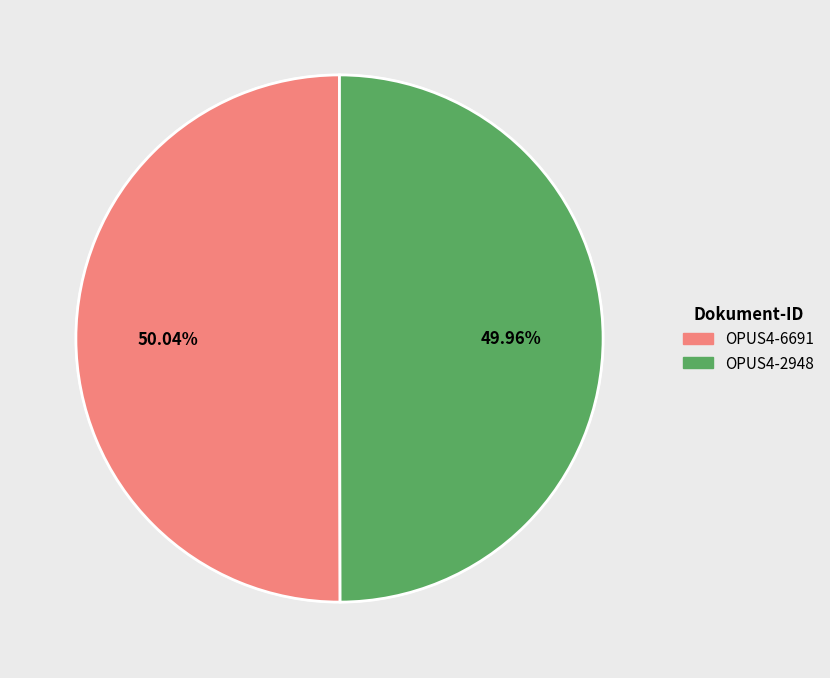

Is it true that OPUS4-6691 is 50% of the pie?

True